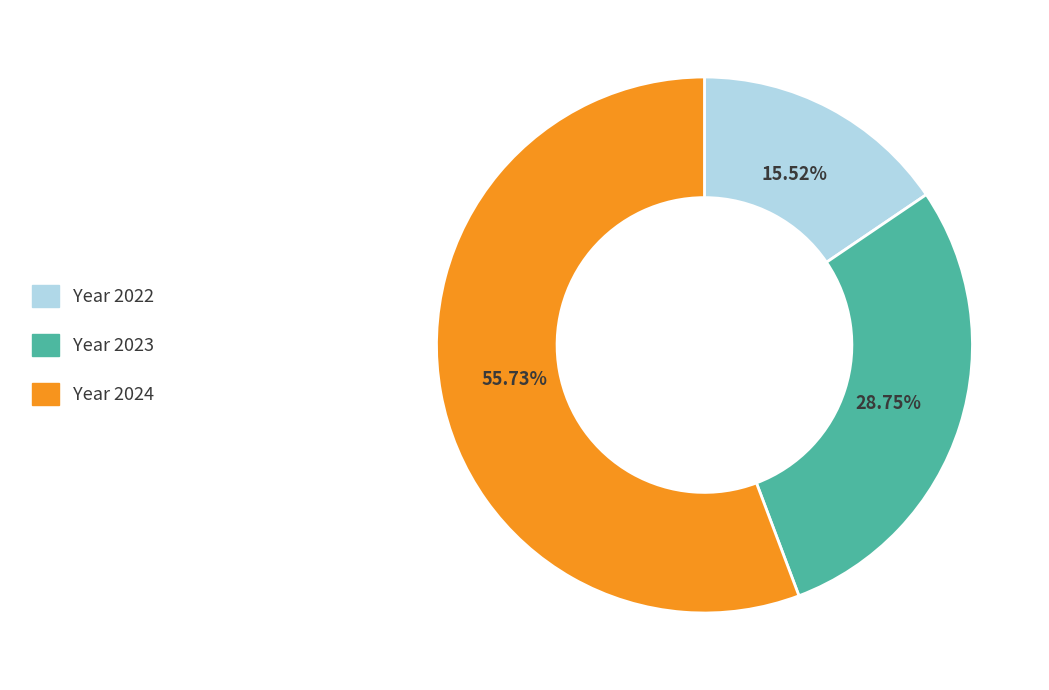

How many slices are in this pie chart?

3